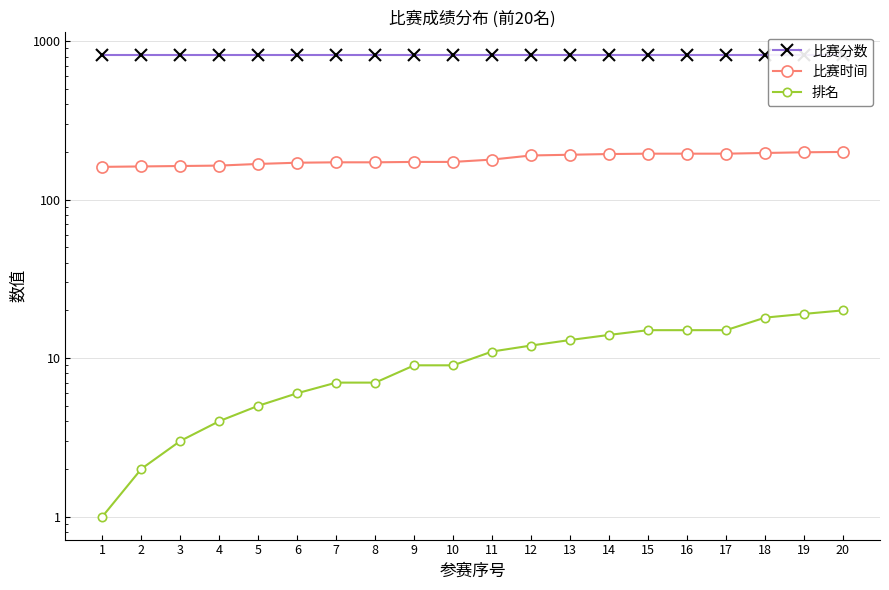

Which series changed the most between 5 and 7?

比赛时间